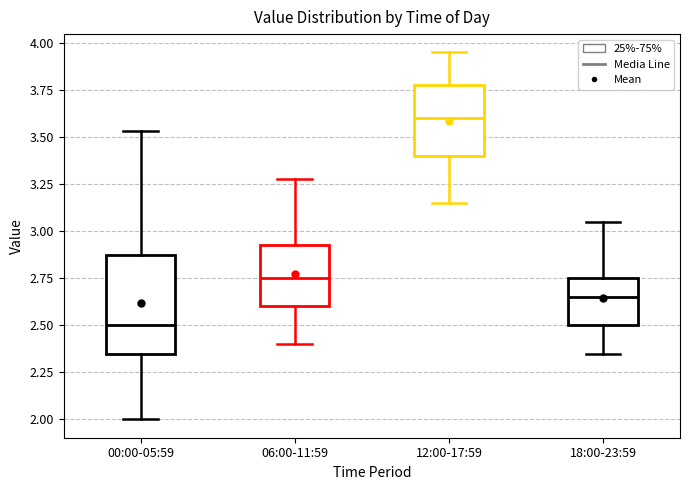

Reading left to right, transcribe this box plot: for each box, give where its median line is, the range the box spans, and where its two whiskers end, as read against the y-axis. The values are not printed on the chart, so give them approximately, as read against the axis.

00:00-05:59: median 2.50, box 2.35 to 2.90, whiskers 2.00 to 3.55
06:00-11:59: median 2.75, box 2.60 to 2.95, whiskers 2.40 to 3.30
12:00-17:59: median 3.60, box 3.40 to 3.80, whiskers 3.15 to 3.95
18:00-23:59: median 2.65, box 2.50 to 2.75, whiskers 2.35 to 3.05